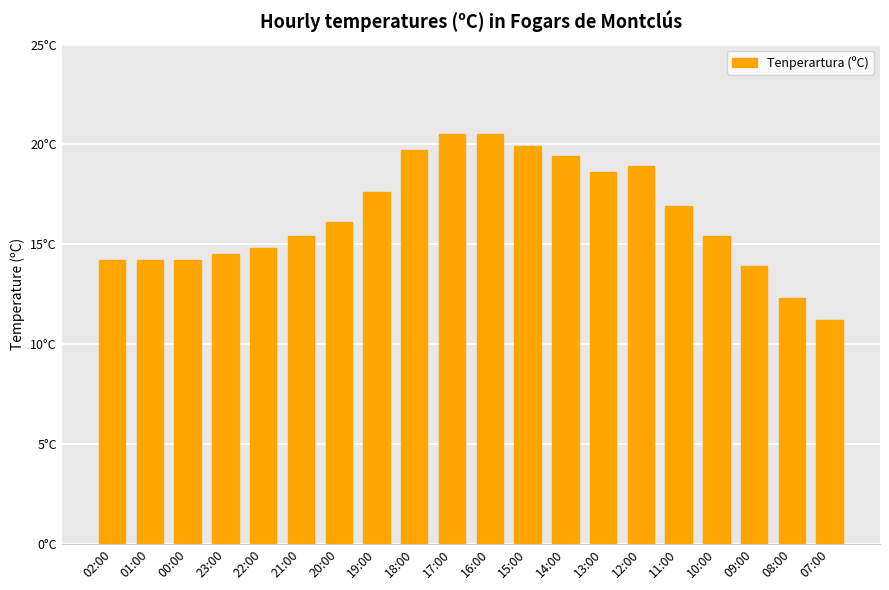

What is the smallest value displayed?

11.2